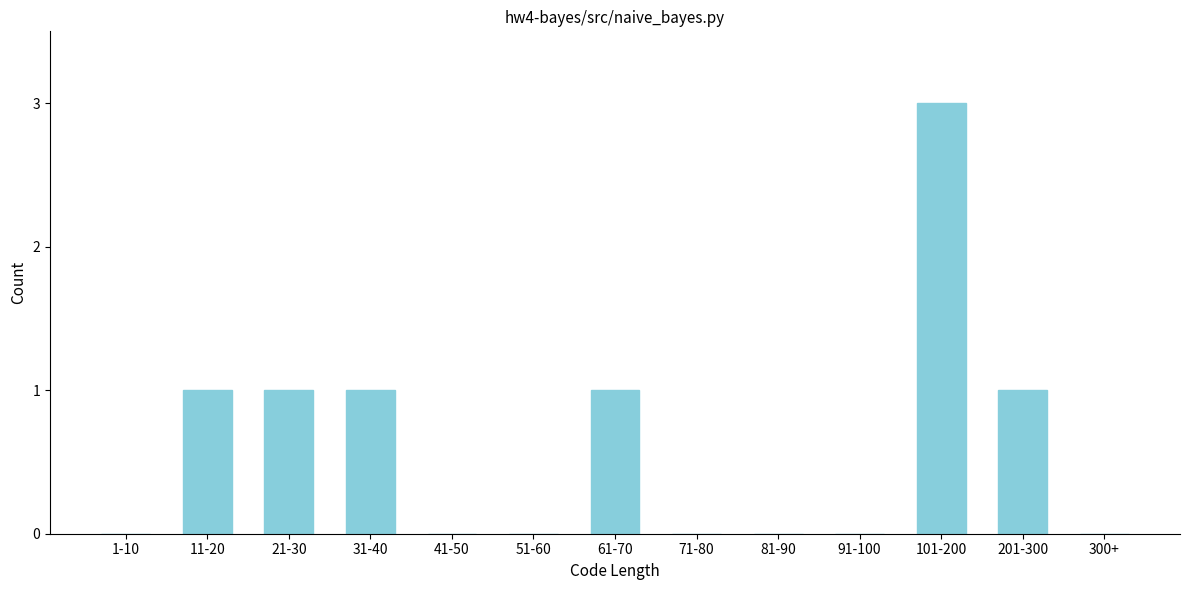

Reading left to right, extract all data points from this chart.

1-10=0	11-20=1	21-30=1	31-40=1	41-50=0	51-60=0	61-70=1	71-80=0	81-90=0	91-100=0	101-200=3	201-300=1	300+=0